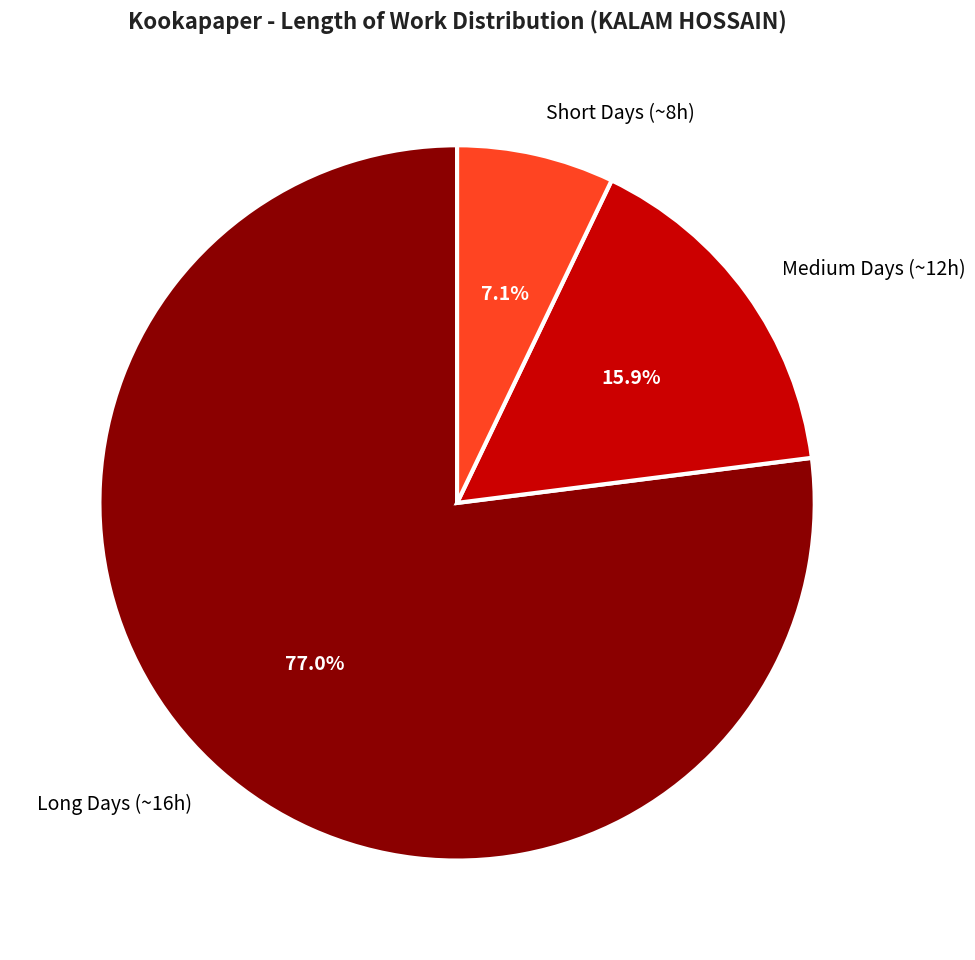

Does any single category account for the majority?

Yes